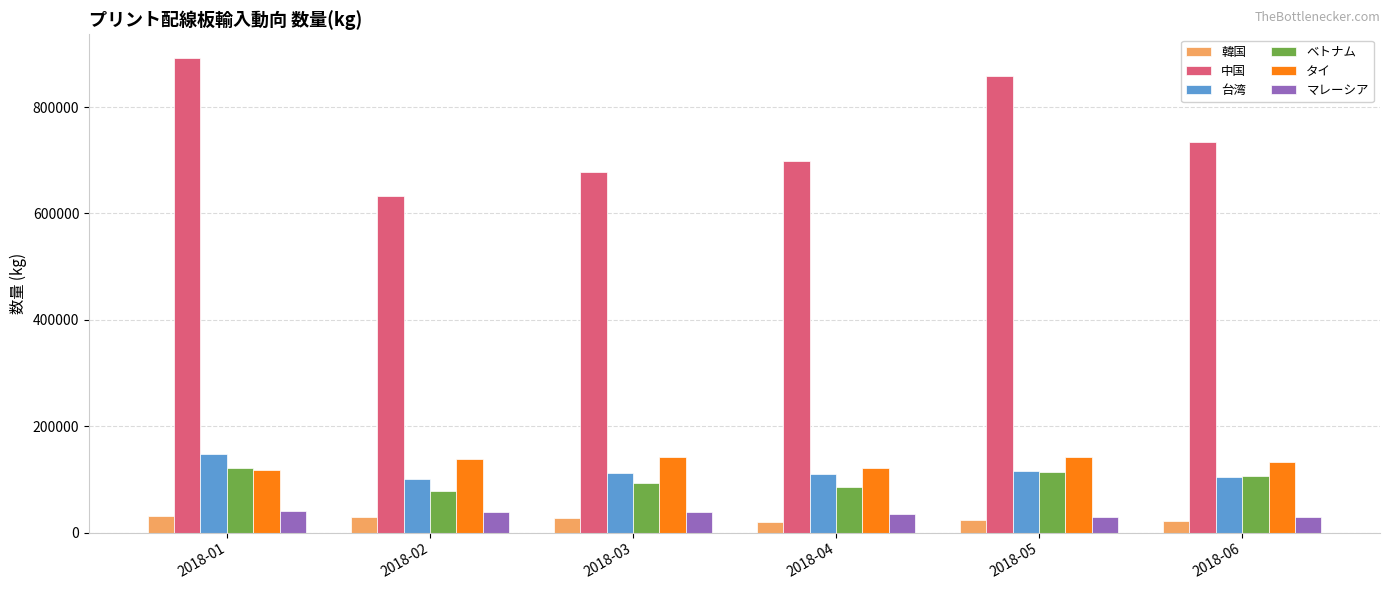

True or false: 台湾 has a value of 76314 at 2018-01.

False